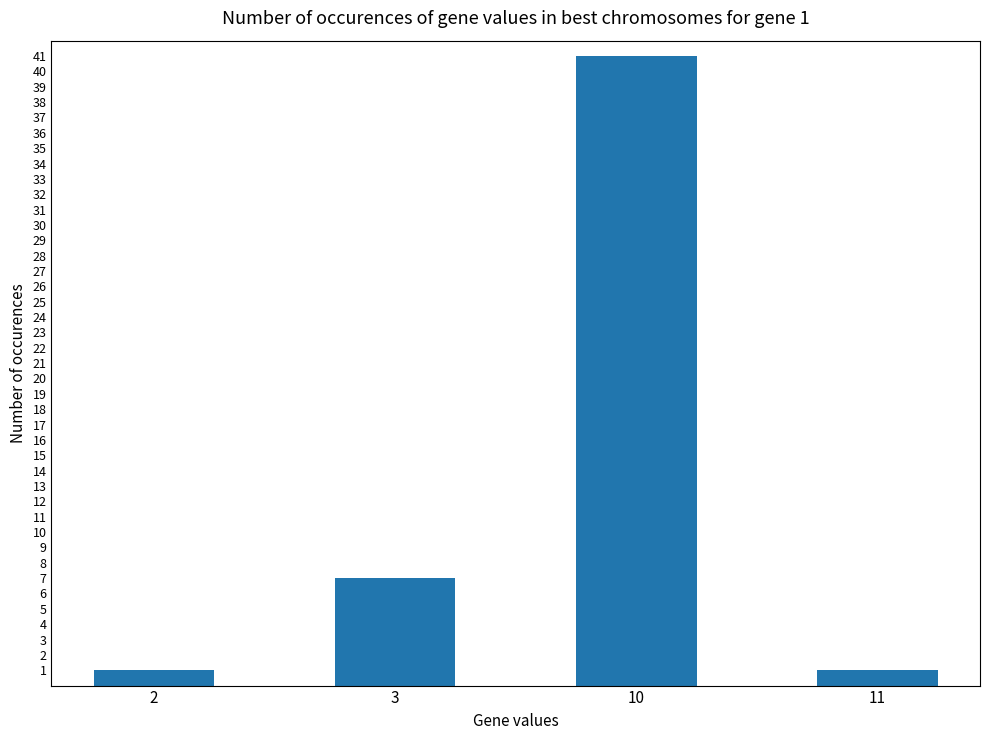

What is the difference between the maximum and minimum values?

40